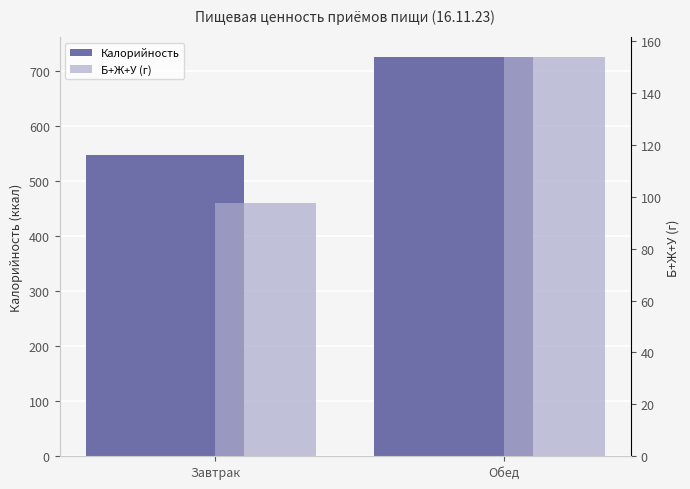

Between Завтрак and Обед, which is larger?

Обед